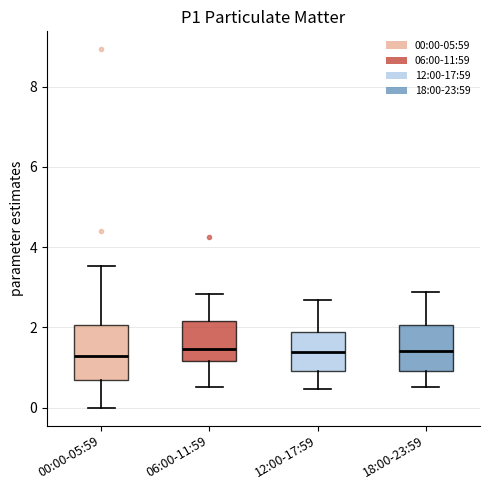

Reading left to right, read every box against the y-axis: the position of its median line, the range the box covers, and the ends of its whiskers. The values are not printed on the chart, so give them approximately, as read against the axis.

00:00-05:59: median 1.2, box 0.6 to 2.0, whiskers 0.0 to 3.6
06:00-11:59: median 1.4, box 1.2 to 2.2, whiskers 0.6 to 2.8
12:00-17:59: median 1.4, box 1.0 to 1.8, whiskers 0.4 to 2.6
18:00-23:59: median 1.4, box 1.0 to 2.0, whiskers 0.6 to 2.8